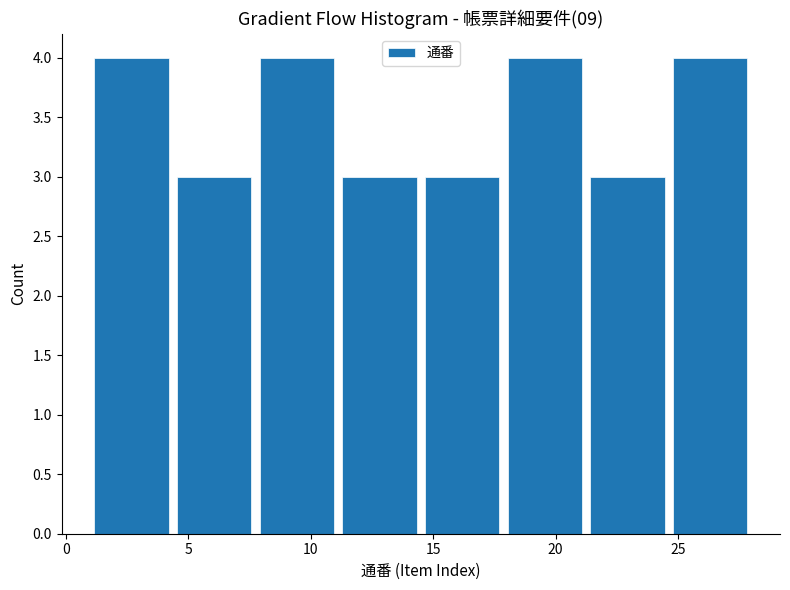

Reading left to right, list every bar in this chart as the range it spans on the x-axis followed by its height. Neither the bar edges nor the heights are printed on the chart, so give them approximately, as read against the axes.

1.0 to 4.5: 4
4.5 to 8.0: 3
8.0 to 11.0: 4
11.0 to 14.5: 3
14.5 to 18.0: 3
18.0 to 21.5: 4
21.5 to 24.5: 3
24.5 to 28.0: 4